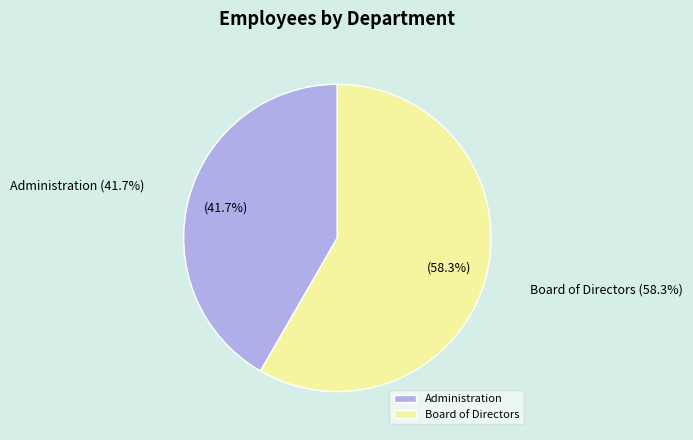

Does any single category account for the majority?

Yes